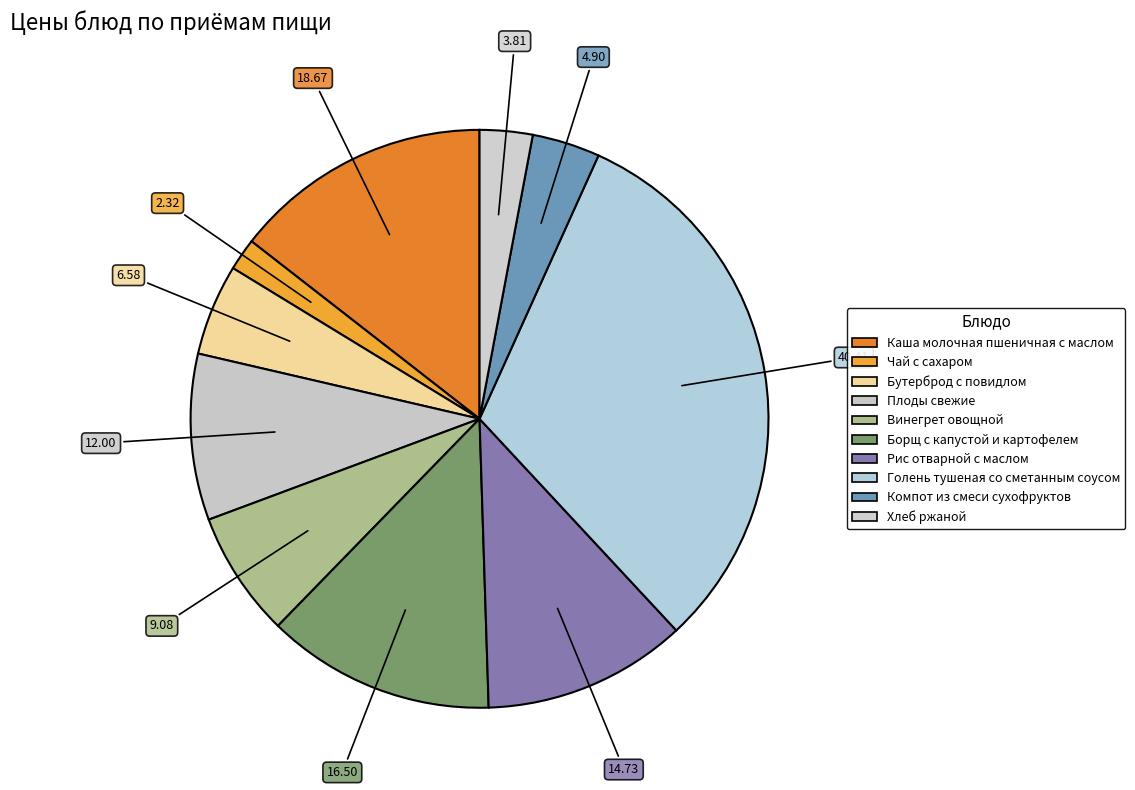

Rank the categories by value from highest to lowest.

Голень тушеная со сметанным соусом, Каша молочная пшеничная с маслом, Борщ с капустой и картофелем, Рис отварной с маслом, Плоды свежие, Винегрет овощной, Бутерброд с повидлом, Компот из смеси сухофруктов, Хлеб ржаной, Чай с сахаром